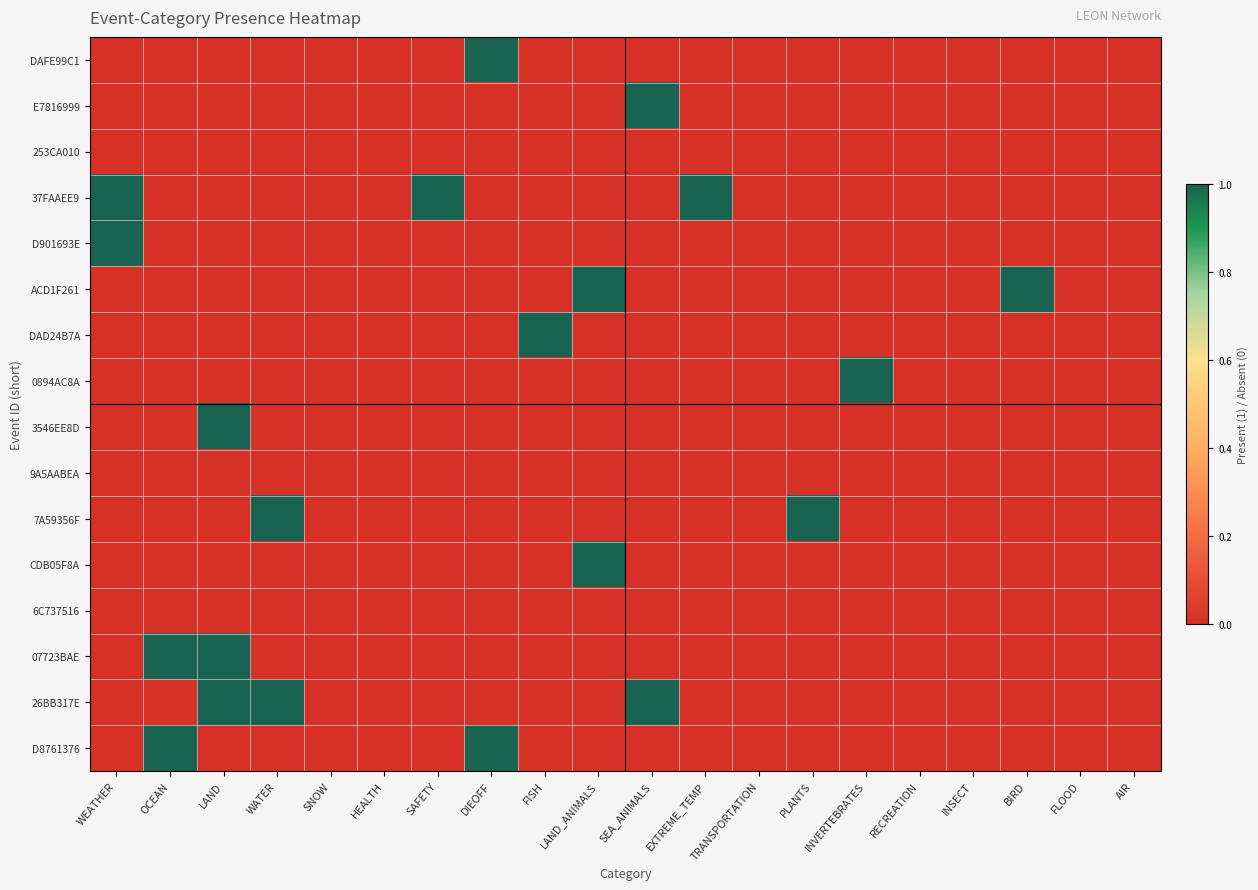

Reading left to right, list all the values displayed in this chart.

DAFE99C1: WEATHER=0	OCEAN=0	LAND=0	WATER=0	SNOW=0	HEALTH=0	SAFETY=0	DIEOFF=1	FISH=0	LAND_ANIMALS=0	SEA_ANIMALS=0	EXTREME_TEMP=0	TRANSPORTATION=0	PLANTS=0	INVERTEBRATES=0	RECREATION=0	INSECT=0	BIRD=0	FLOOD=0	AIR=0
E7816999: WEATHER=0	OCEAN=0	LAND=0	WATER=0	SNOW=0	HEALTH=0	SAFETY=0	DIEOFF=0	FISH=0	LAND_ANIMALS=0	SEA_ANIMALS=1	EXTREME_TEMP=0	TRANSPORTATION=0	PLANTS=0	INVERTEBRATES=0	RECREATION=0	INSECT=0	BIRD=0	FLOOD=0	AIR=0
253CA010: WEATHER=0	OCEAN=0	LAND=0	WATER=0	SNOW=0	HEALTH=0	SAFETY=0	DIEOFF=0	FISH=0	LAND_ANIMALS=0	SEA_ANIMALS=0	EXTREME_TEMP=0	TRANSPORTATION=0	PLANTS=0	INVERTEBRATES=0	RECREATION=0	INSECT=0	BIRD=0	FLOOD=0	AIR=0
37FAAEE9: WEATHER=1	OCEAN=0	LAND=0	WATER=0	SNOW=0	HEALTH=0	SAFETY=1	DIEOFF=0	FISH=0	LAND_ANIMALS=0	SEA_ANIMALS=0	EXTREME_TEMP=1	TRANSPORTATION=0	PLANTS=0	INVERTEBRATES=0	RECREATION=0	INSECT=0	BIRD=0	FLOOD=0	AIR=0
D901693E: WEATHER=1	OCEAN=0	LAND=0	WATER=0	SNOW=0	HEALTH=0	SAFETY=0	DIEOFF=0	FISH=0	LAND_ANIMALS=0	SEA_ANIMALS=0	EXTREME_TEMP=0	TRANSPORTATION=0	PLANTS=0	INVERTEBRATES=0	RECREATION=0	INSECT=0	BIRD=0	FLOOD=0	AIR=0
ACD1F261: WEATHER=0	OCEAN=0	LAND=0	WATER=0	SNOW=0	HEALTH=0	SAFETY=0	DIEOFF=0	FISH=0	LAND_ANIMALS=1	SEA_ANIMALS=0	EXTREME_TEMP=0	TRANSPORTATION=0	PLANTS=0	INVERTEBRATES=0	RECREATION=0	INSECT=0	BIRD=1	FLOOD=0	AIR=0
DAD24B7A: WEATHER=0	OCEAN=0	LAND=0	WATER=0	SNOW=0	HEALTH=0	SAFETY=0	DIEOFF=0	FISH=1	LAND_ANIMALS=0	SEA_ANIMALS=0	EXTREME_TEMP=0	TRANSPORTATION=0	PLANTS=0	INVERTEBRATES=0	RECREATION=0	INSECT=0	BIRD=0	FLOOD=0	AIR=0
0894AC8A: WEATHER=0	OCEAN=0	LAND=0	WATER=0	SNOW=0	HEALTH=0	SAFETY=0	DIEOFF=0	FISH=0	LAND_ANIMALS=0	SEA_ANIMALS=0	EXTREME_TEMP=0	TRANSPORTATION=0	PLANTS=0	INVERTEBRATES=1	RECREATION=0	INSECT=0	BIRD=0	FLOOD=0	AIR=0
3546EE8D: WEATHER=0	OCEAN=0	LAND=1	WATER=0	SNOW=0	HEALTH=0	SAFETY=0	DIEOFF=0	FISH=0	LAND_ANIMALS=0	SEA_ANIMALS=0	EXTREME_TEMP=0	TRANSPORTATION=0	PLANTS=0	INVERTEBRATES=0	RECREATION=0	INSECT=0	BIRD=0	FLOOD=0	AIR=0
9A5AABEA: WEATHER=0	OCEAN=0	LAND=0	WATER=0	SNOW=0	HEALTH=0	SAFETY=0	DIEOFF=0	FISH=0	LAND_ANIMALS=0	SEA_ANIMALS=0	EXTREME_TEMP=0	TRANSPORTATION=0	PLANTS=0	INVERTEBRATES=0	RECREATION=0	INSECT=0	BIRD=0	FLOOD=0	AIR=0
7A59356F: WEATHER=0	OCEAN=0	LAND=0	WATER=1	SNOW=0	HEALTH=0	SAFETY=0	DIEOFF=0	FISH=0	LAND_ANIMALS=0	SEA_ANIMALS=0	EXTREME_TEMP=0	TRANSPORTATION=0	PLANTS=1	INVERTEBRATES=0	RECREATION=0	INSECT=0	BIRD=0	FLOOD=0	AIR=0
CDB05F8A: WEATHER=0	OCEAN=0	LAND=0	WATER=0	SNOW=0	HEALTH=0	SAFETY=0	DIEOFF=0	FISH=0	LAND_ANIMALS=1	SEA_ANIMALS=0	EXTREME_TEMP=0	TRANSPORTATION=0	PLANTS=0	INVERTEBRATES=0	RECREATION=0	INSECT=0	BIRD=0	FLOOD=0	AIR=0
6C737516: WEATHER=0	OCEAN=0	LAND=0	WATER=0	SNOW=0	HEALTH=0	SAFETY=0	DIEOFF=0	FISH=0	LAND_ANIMALS=0	SEA_ANIMALS=0	EXTREME_TEMP=0	TRANSPORTATION=0	PLANTS=0	INVERTEBRATES=0	RECREATION=0	INSECT=0	BIRD=0	FLOOD=0	AIR=0
07723BAE: WEATHER=0	OCEAN=1	LAND=1	WATER=0	SNOW=0	HEALTH=0	SAFETY=0	DIEOFF=0	FISH=0	LAND_ANIMALS=0	SEA_ANIMALS=0	EXTREME_TEMP=0	TRANSPORTATION=0	PLANTS=0	INVERTEBRATES=0	RECREATION=0	INSECT=0	BIRD=0	FLOOD=0	AIR=0
26BB317E: WEATHER=0	OCEAN=0	LAND=1	WATER=1	SNOW=0	HEALTH=0	SAFETY=0	DIEOFF=0	FISH=0	LAND_ANIMALS=0	SEA_ANIMALS=1	EXTREME_TEMP=0	TRANSPORTATION=0	PLANTS=0	INVERTEBRATES=0	RECREATION=0	INSECT=0	BIRD=0	FLOOD=0	AIR=0
D8761376: WEATHER=0	OCEAN=1	LAND=0	WATER=0	SNOW=0	HEALTH=0	SAFETY=0	DIEOFF=1	FISH=0	LAND_ANIMALS=0	SEA_ANIMALS=0	EXTREME_TEMP=0	TRANSPORTATION=0	PLANTS=0	INVERTEBRATES=0	RECREATION=0	INSECT=0	BIRD=0	FLOOD=0	AIR=0